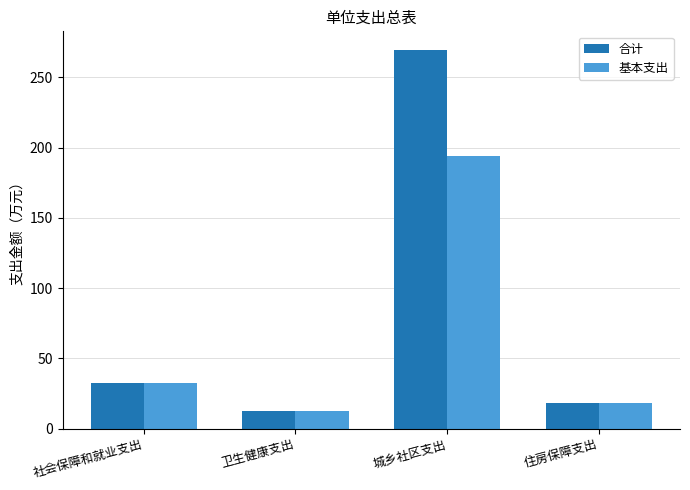

What is the maximum value shown in the chart?

269.3